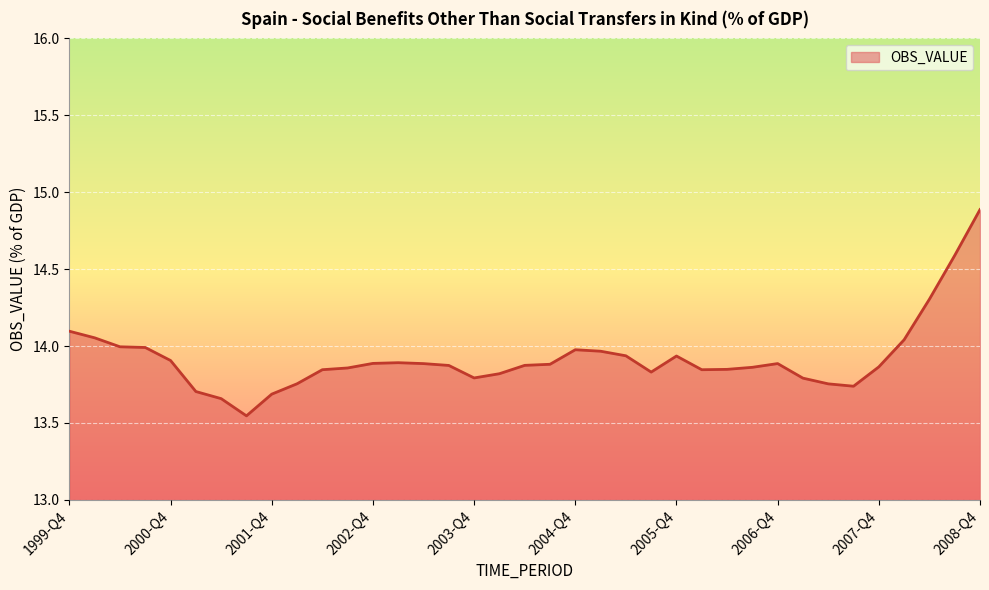

How many categories are shown in the chart?

37